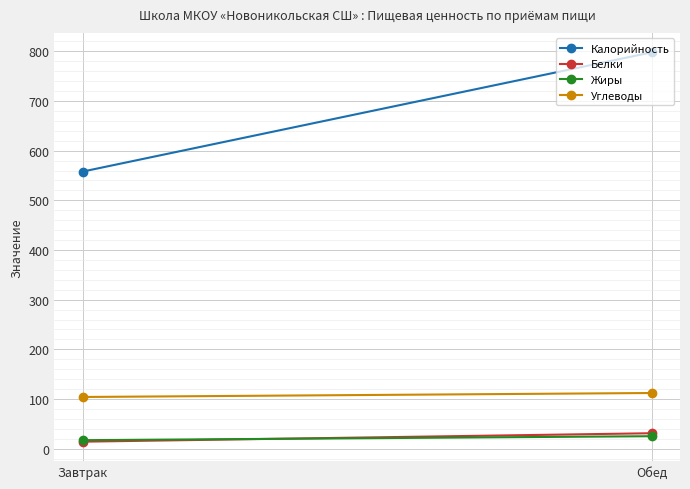

What is the smallest value displayed?

14